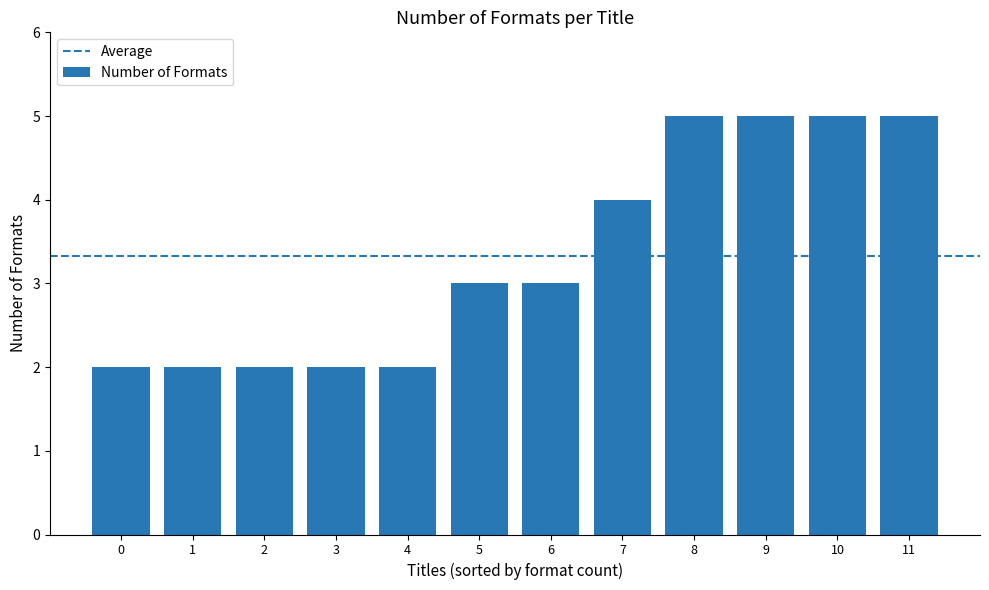

True or false: the data shows 1 at 10.

False